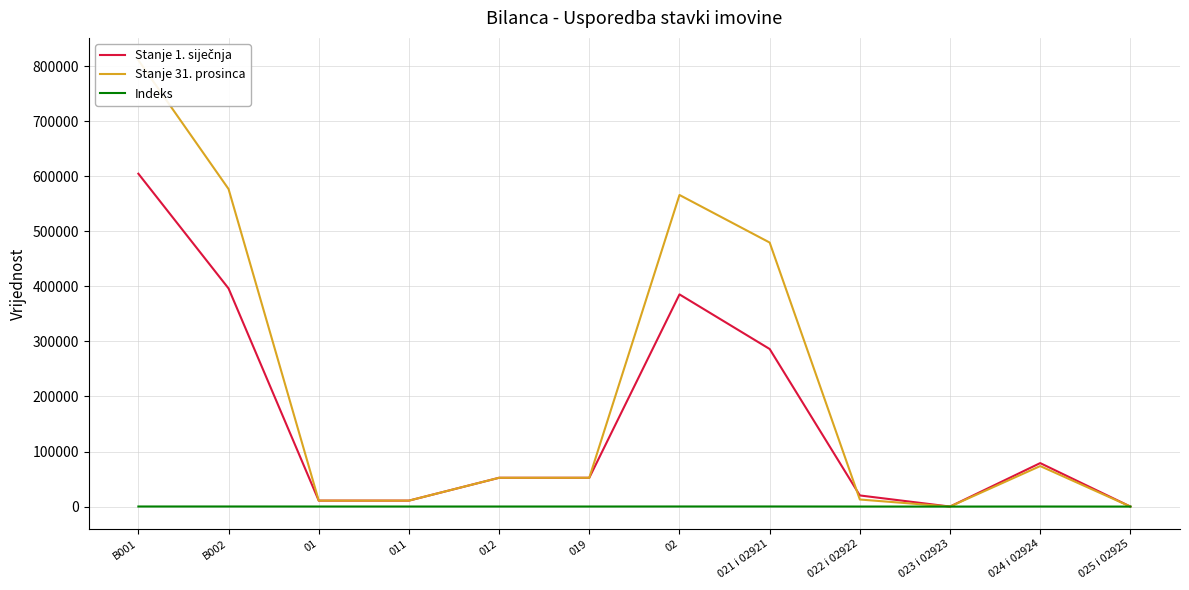

Which category has the lowest value in the Indeks series?

023 i 02923